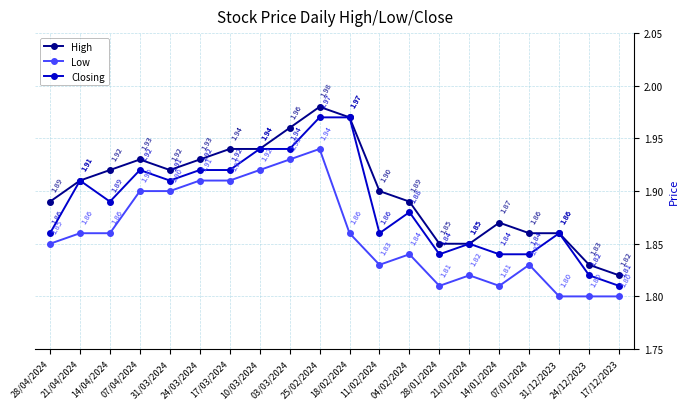

Does the chart display data point markers on the line(s)?

Yes